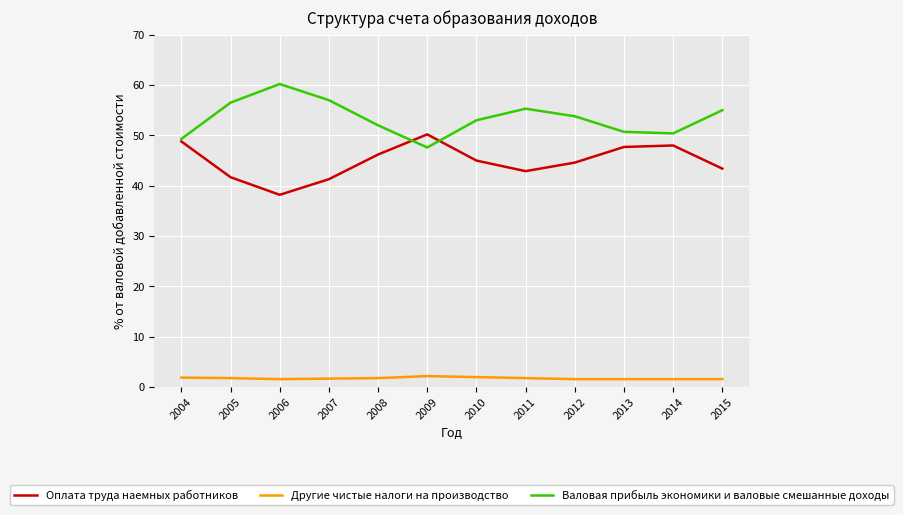

What is the sum of the Оплата труда наемных работников values at 2005 and 2006?

79.9